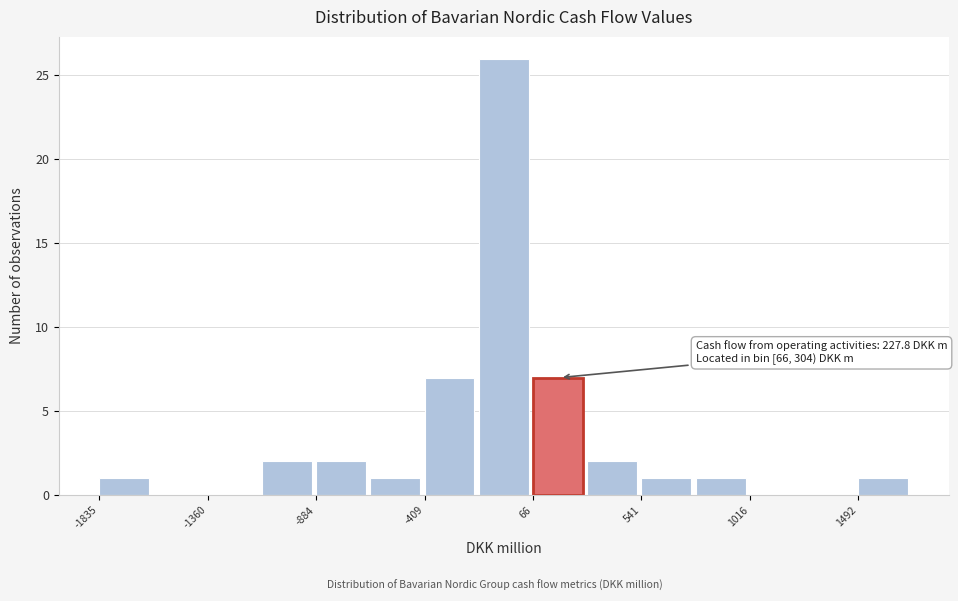

Over which range of the x-axis is the bar tallest?

-150 to 50